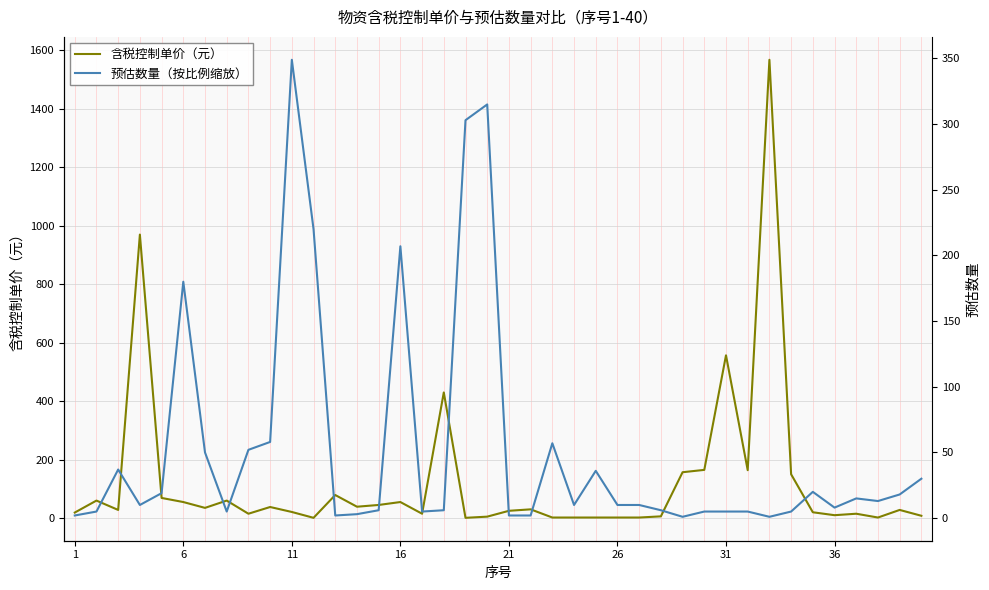

What is the difference between the maximum and minimum values in the 含税控制单价（元） series?

1567.0